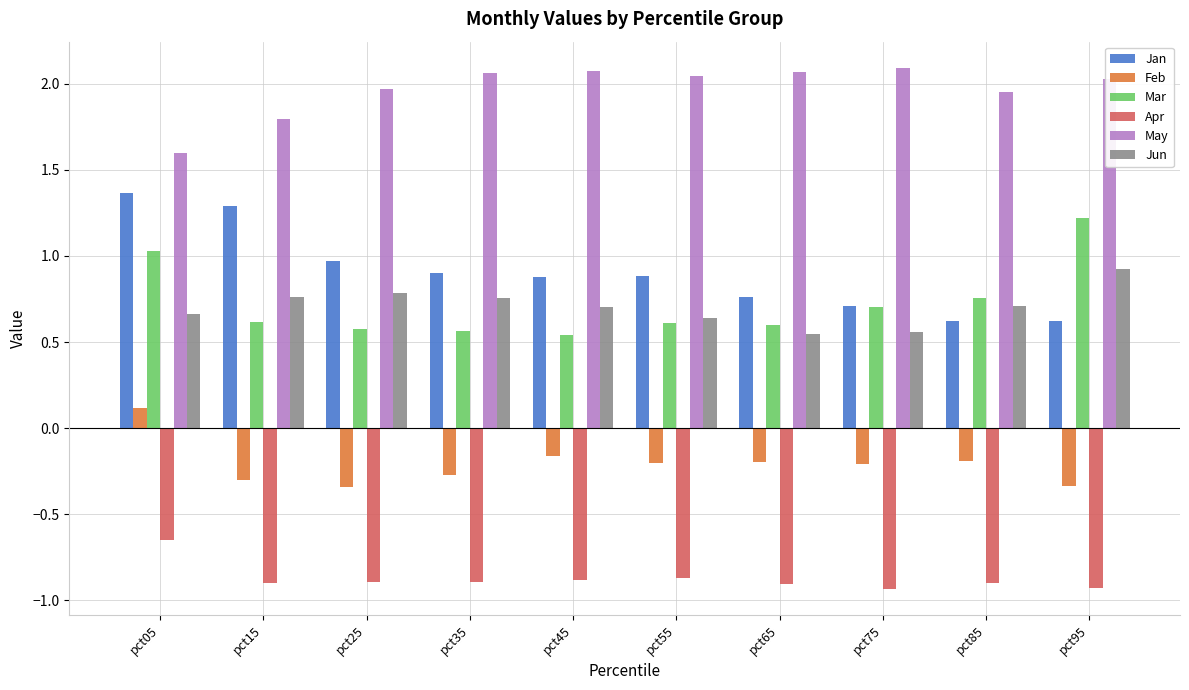

Where is May nearest to the value 1?

pct05